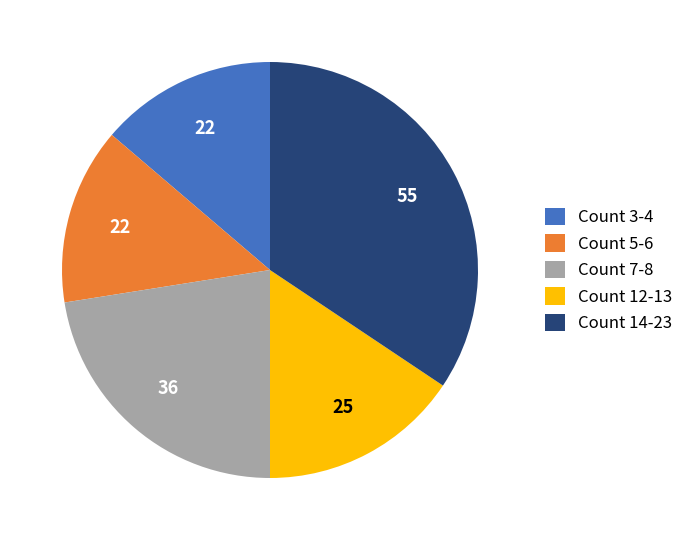

Approximately how many times larger is the value at Count 3-4 compared to Count 7-8?

0.6